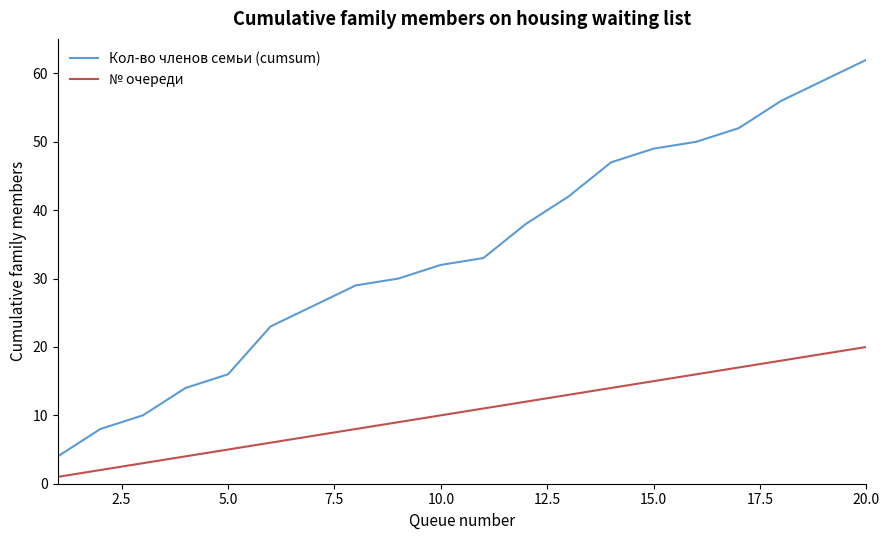

What is the maximum value for № очереди?

20